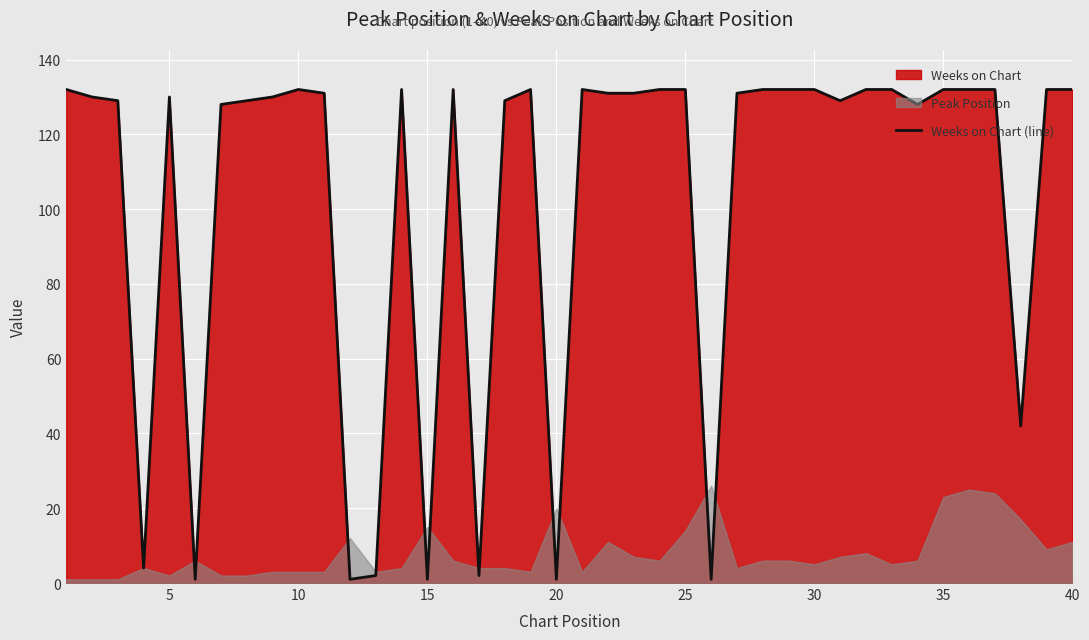

The Weeks on Chart (line) series shows 132 at 40. True or false?

True